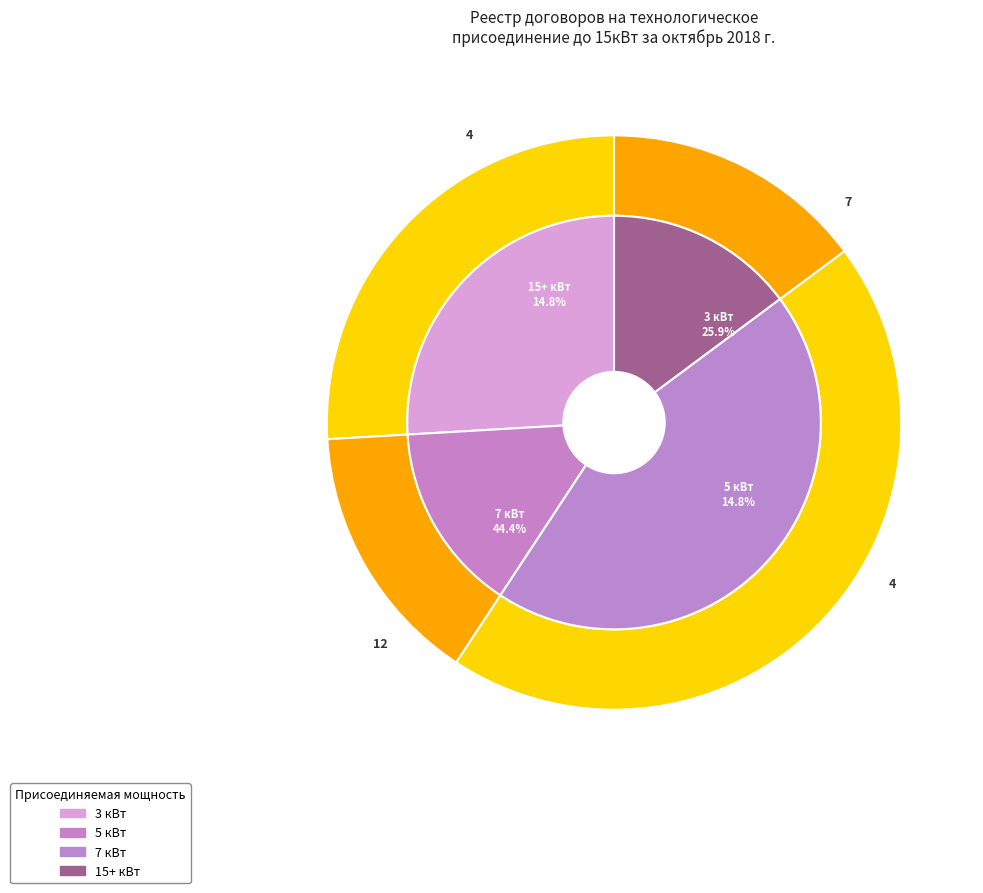

Is it true that 5 кВт is 31% of the pie?

False